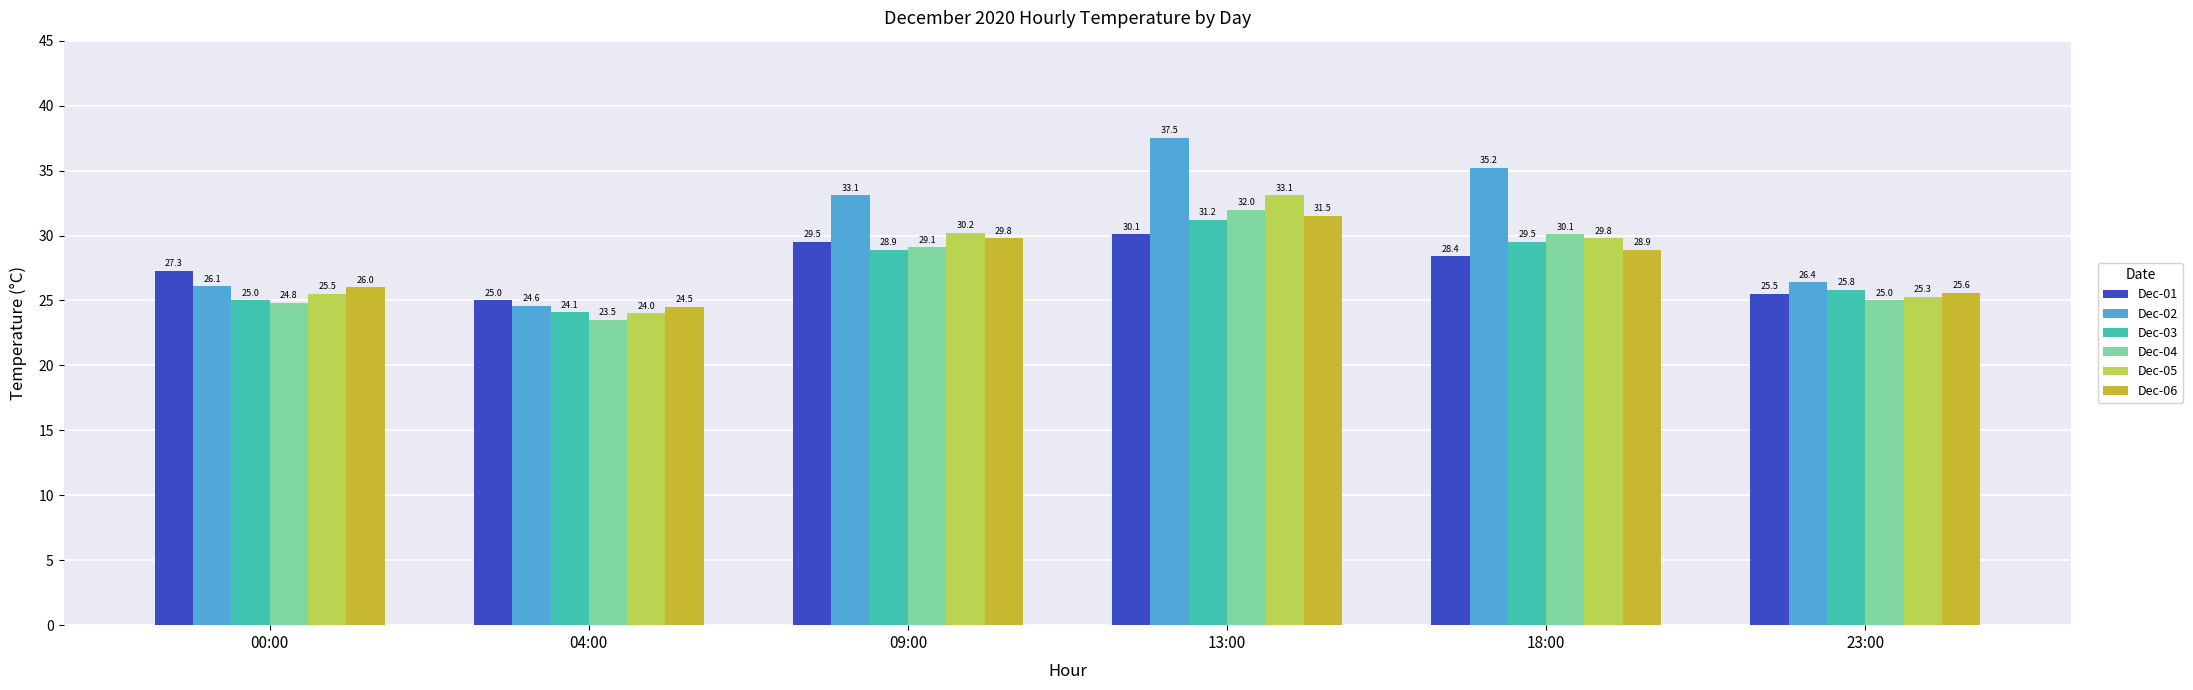

What is the label of the 6th bar from the left?

23:00